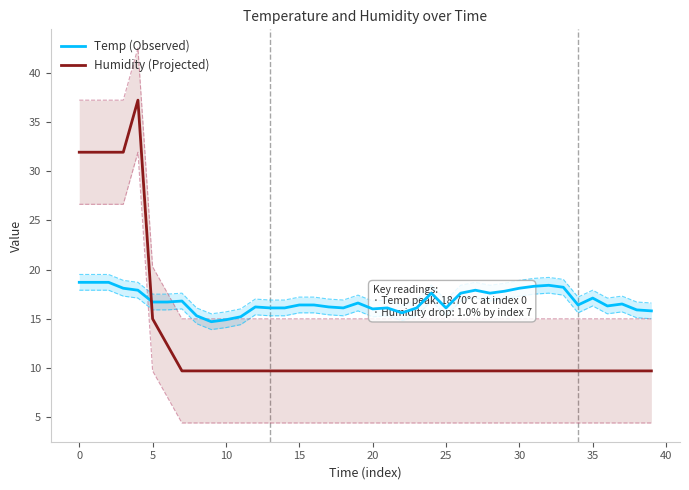

How many values in the Temp (Observed) series exceed 16?

32